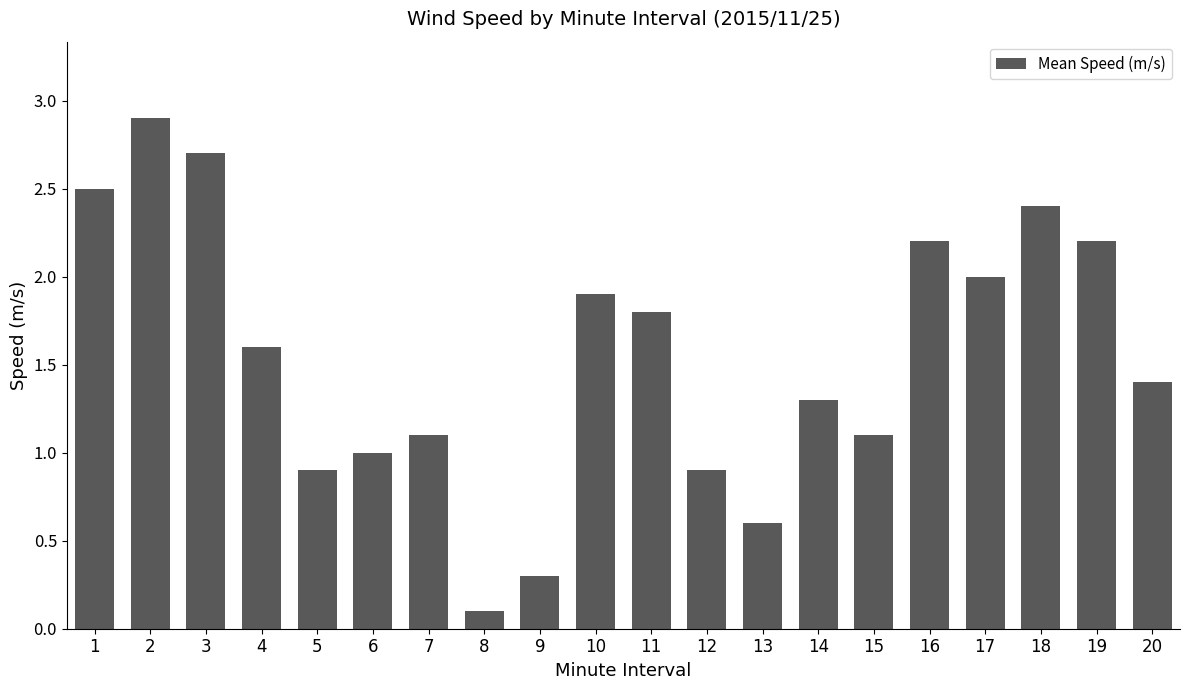

At which label does the data first exceed 1?

1